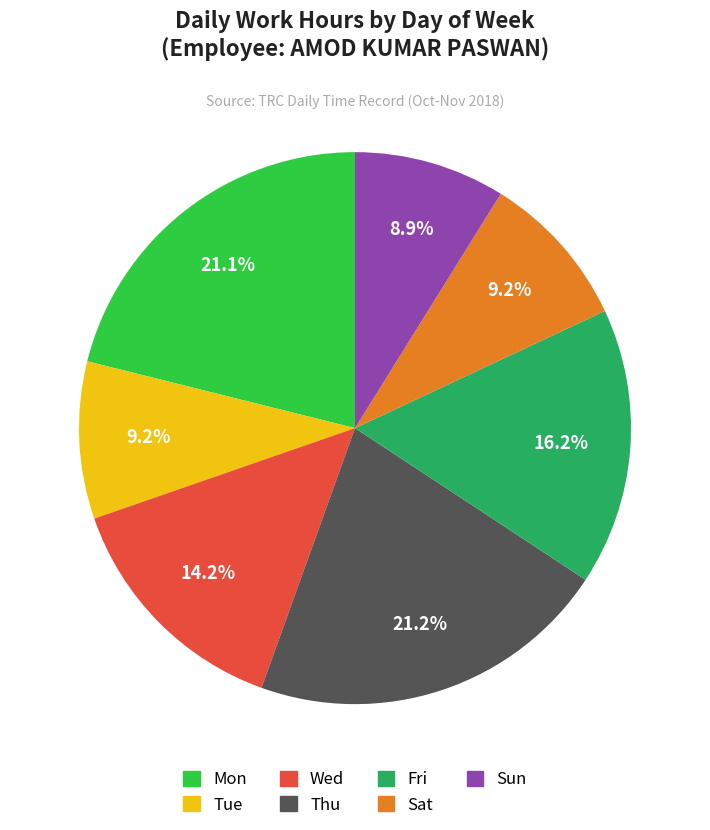

What percentage is NOT represented by Sat?

90.8%